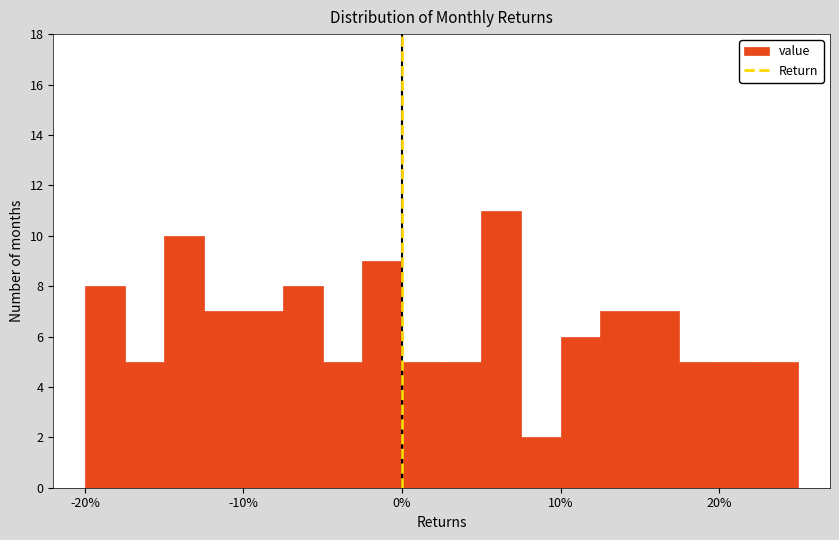

Around what value on the x-axis is the tallest bar? Give the approximate position of its centre, as read against the axis.

6